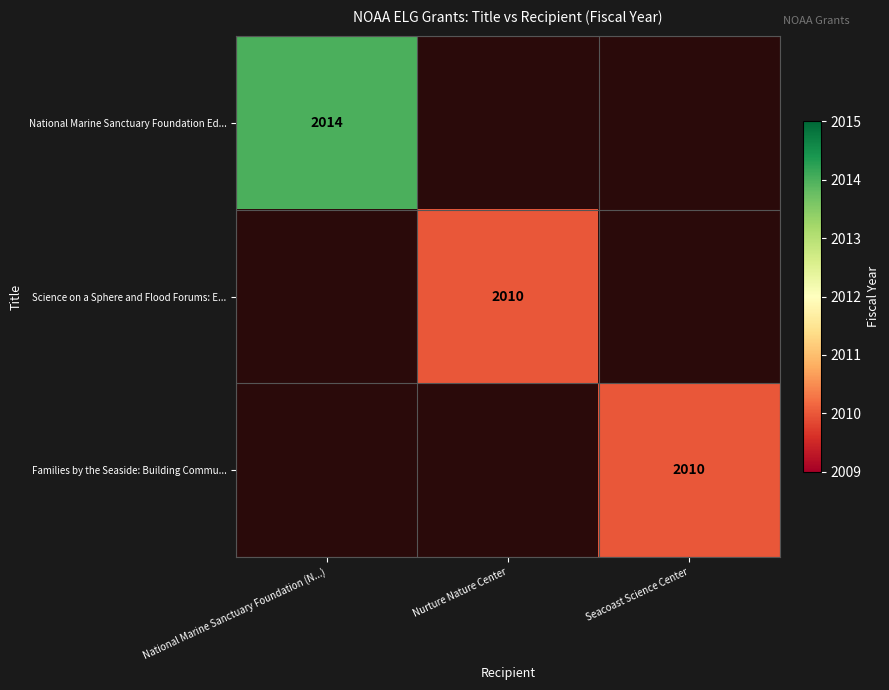

The National Marine Sanctuary Foundation Ed... series shows 2014 at National Marine Sanctuary Foundation (N...). True or false?

True